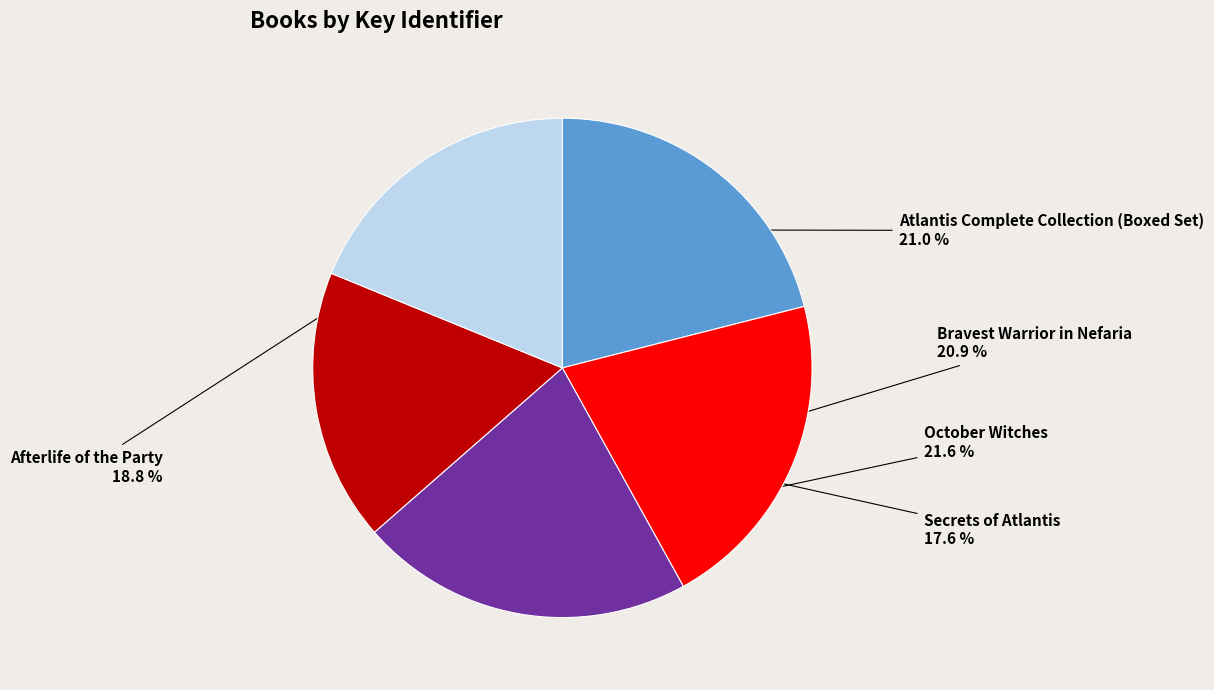

Count the number of slices in the pie.

5